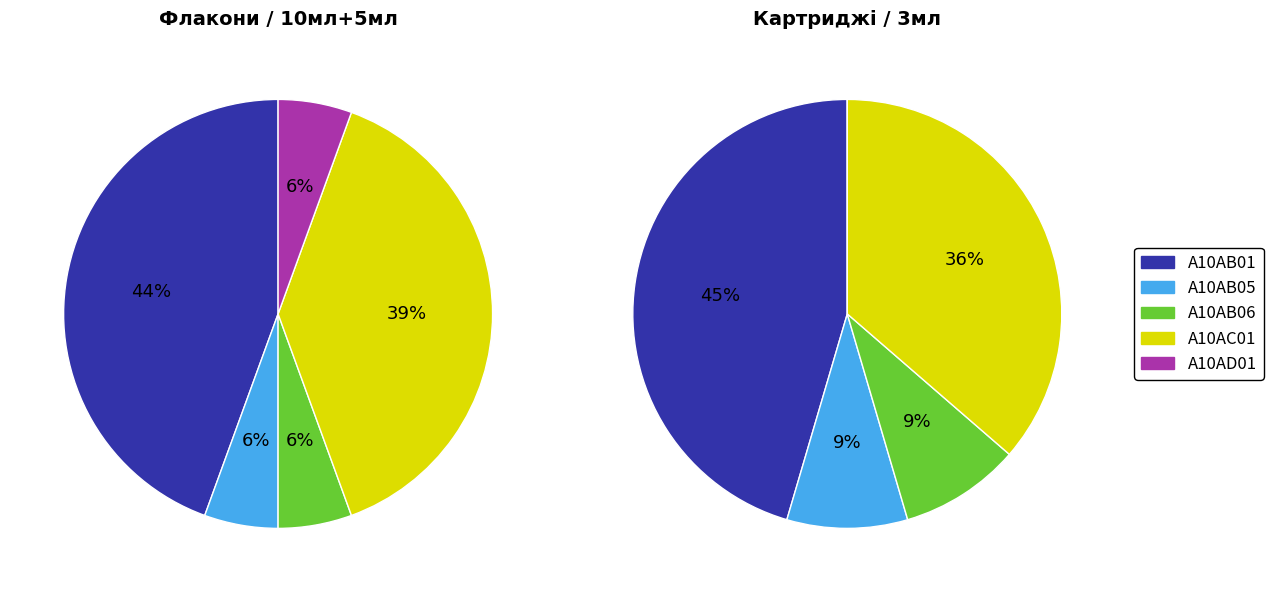

Which category has the biggest portion of the pie?

Інсулін людини (Insulin (human)